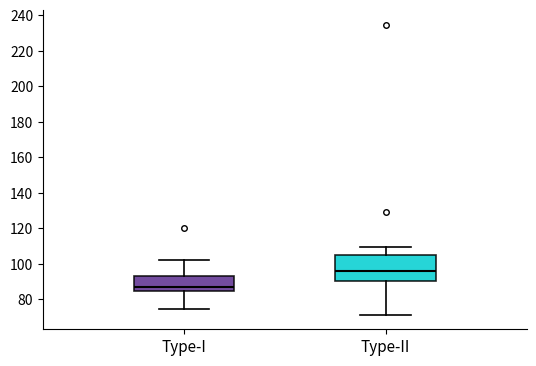

Reading left to right, read every box against the y-axis: the position of its median line, the range the box covers, and the ends of its whiskers. The values are not printed on the chart, so give them approximately, as read against the axis.

Type-I: median 88, box 84 to 94, whiskers 74 to 102
Type-II: median 96, box 90 to 104, whiskers 72 to 110